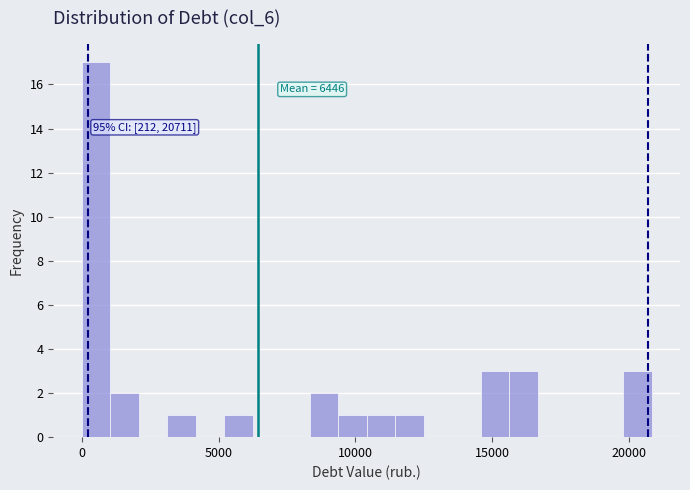

Read against the x-axis, roughly where is the centre of the tallest bar?

500